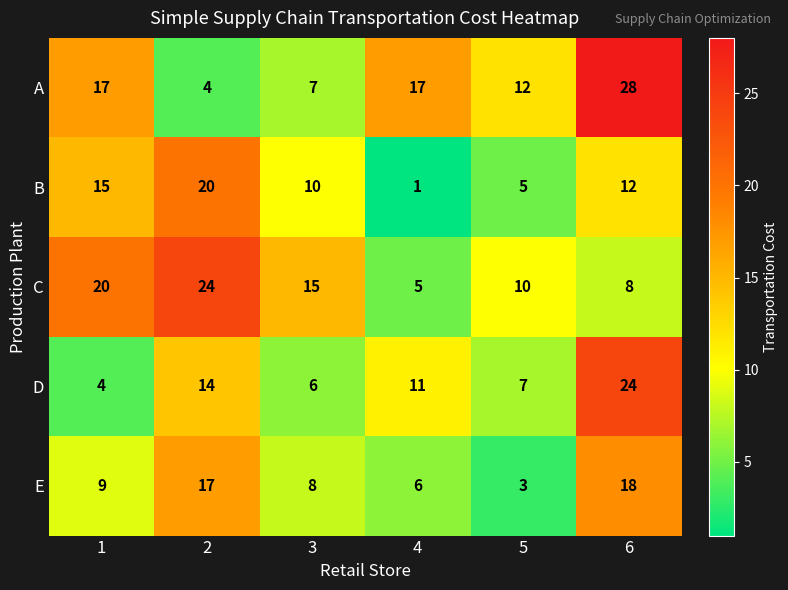

Count the C values in the range 8 to 20.

4